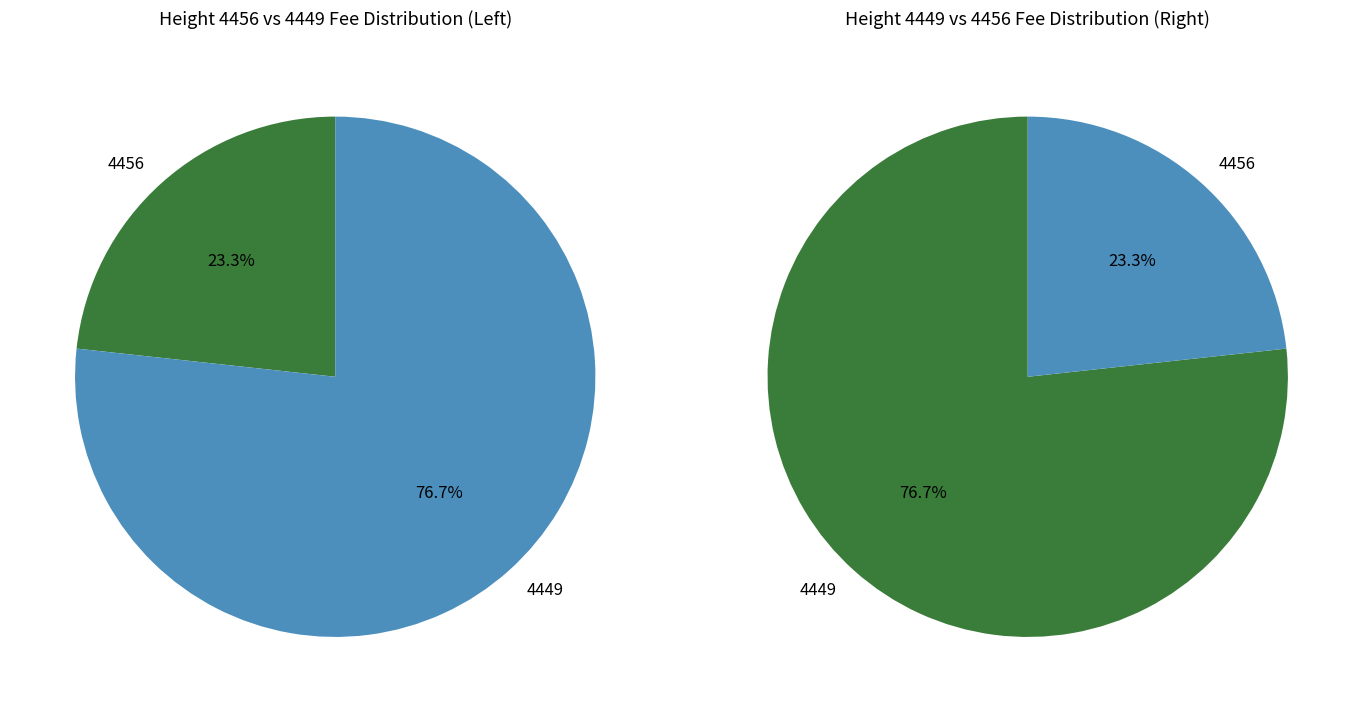

What percentage is the 4456 slice, to the nearest percent?

23%